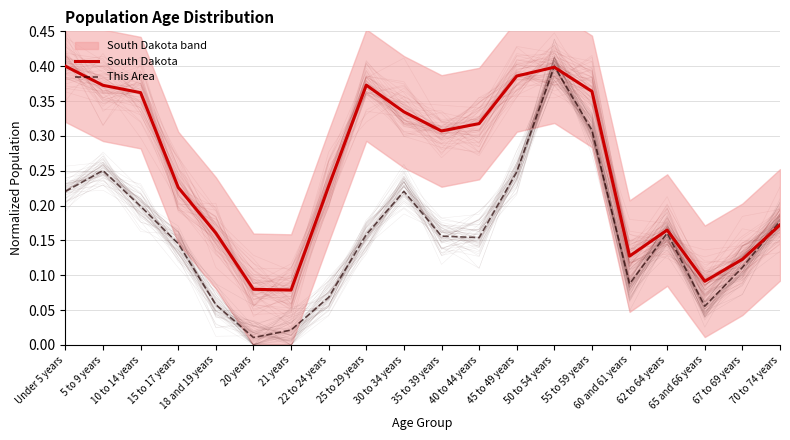

What is the difference between the maximum and minimum values in the This Area series?

0.4